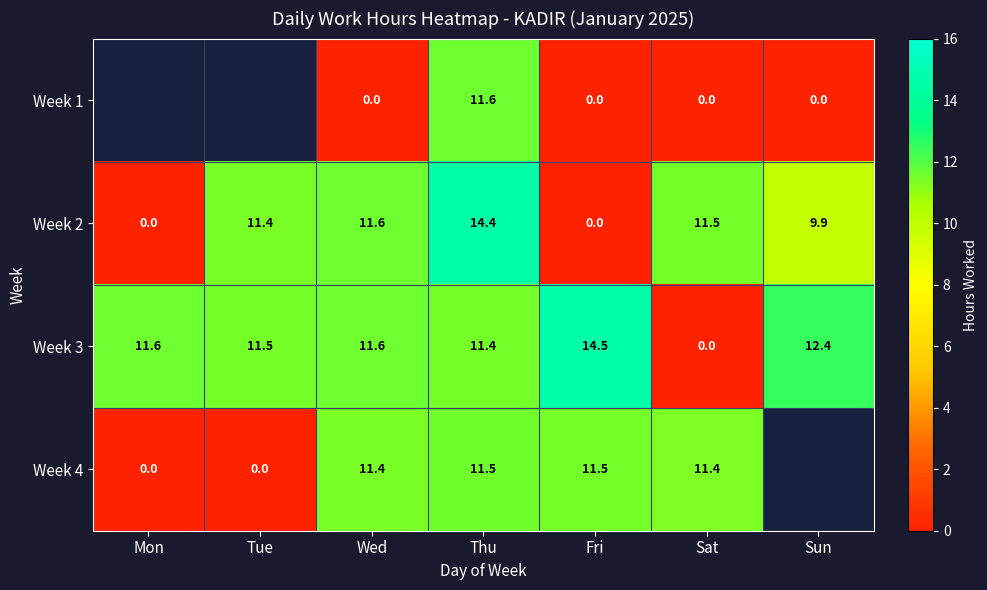

True or false: Week 3 has a value of 5.5 at Sat.

False